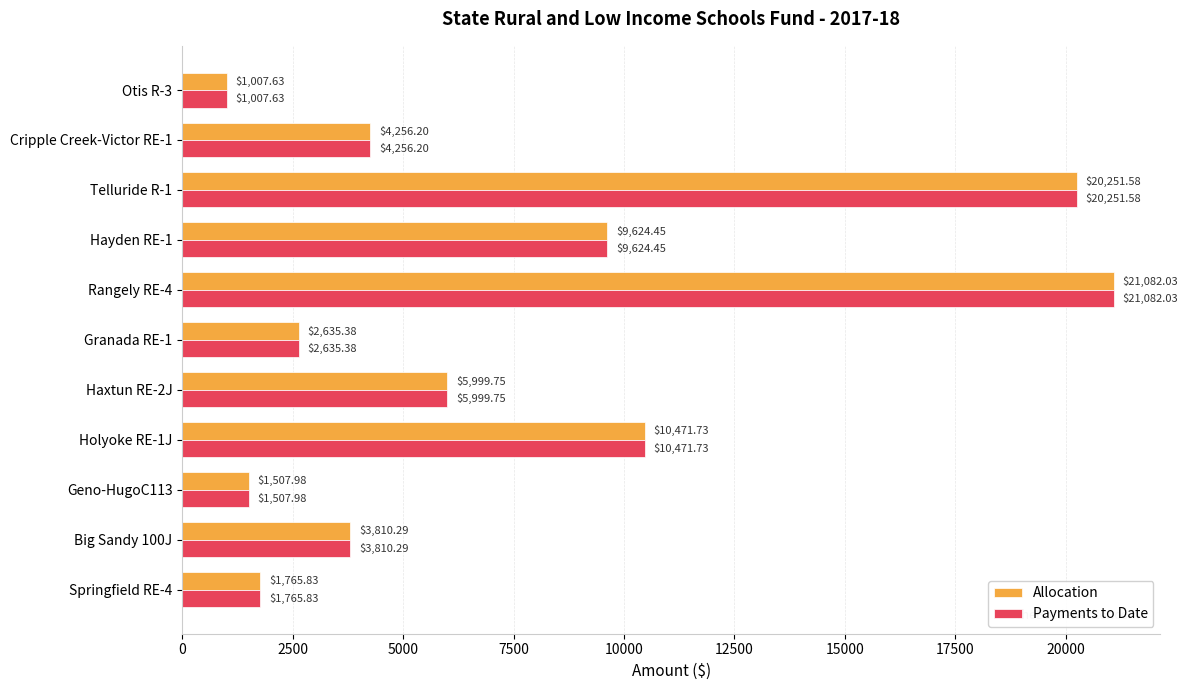

List the labels in order of Payments to Date value, smallest first.

Otis R-3, Geno-HugoC113, Springfield RE-4, Granada RE-1, Big Sandy 100J, Cripple Creek-Victor RE-1, Haxtun RE-2J, Hayden RE-1, Holyoke RE-1J, Telluride R-1, Rangely RE-4